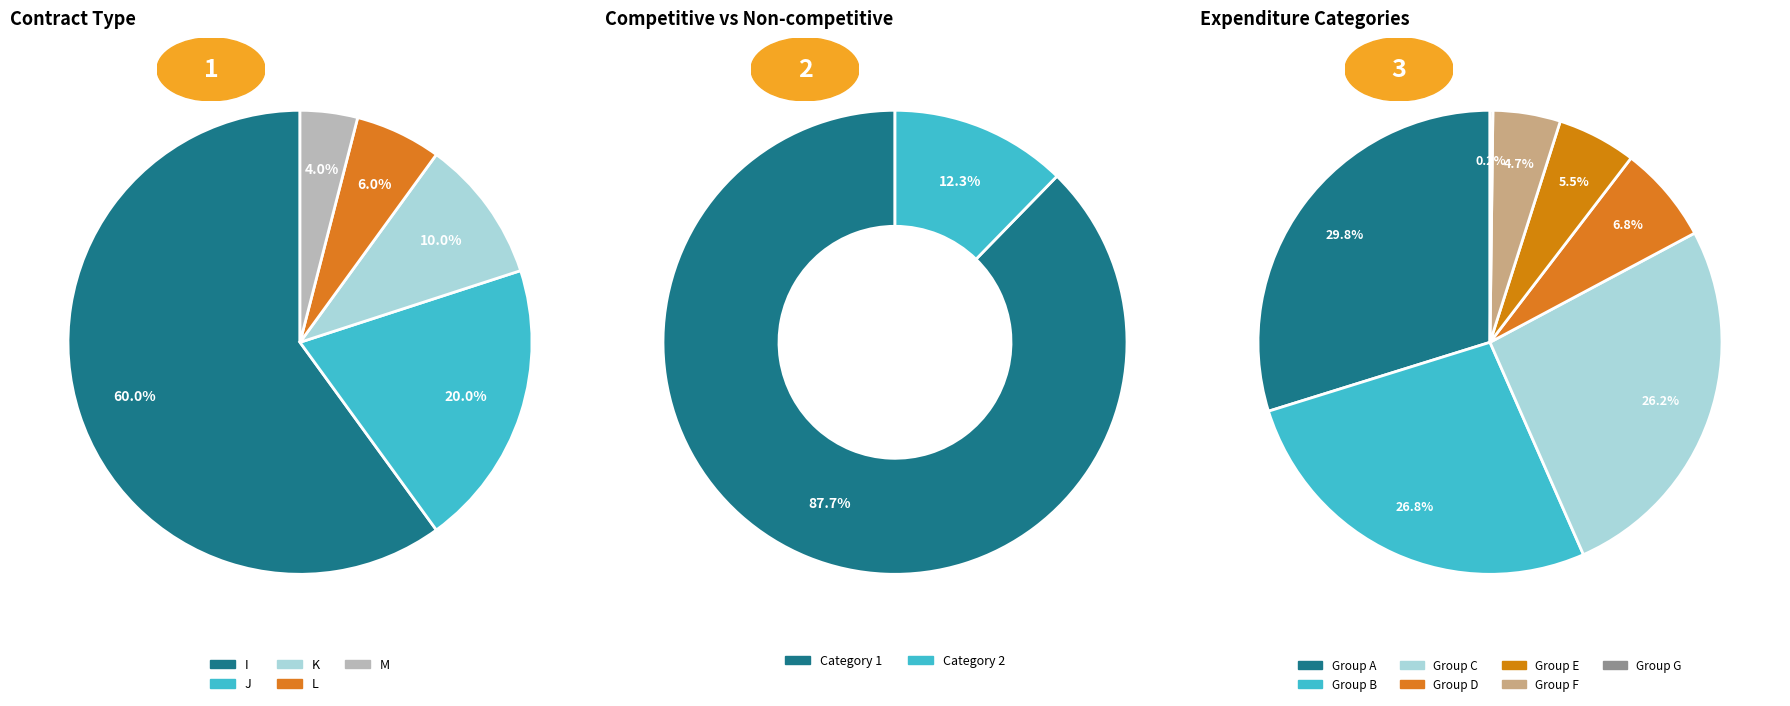

How many segments does this pie chart have?

5